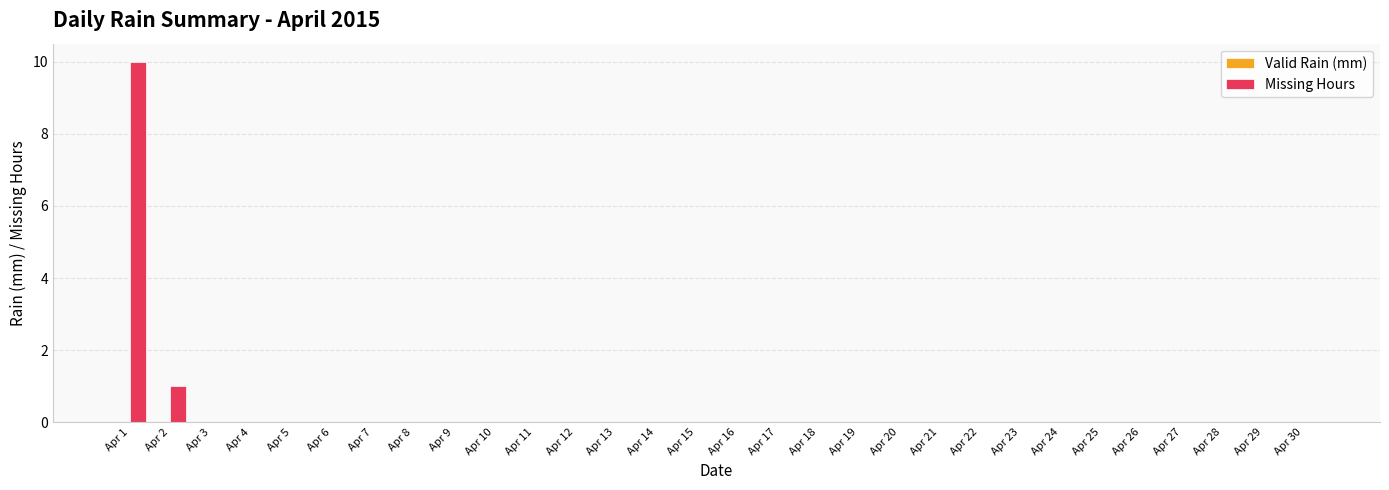

The value at Apr 14 is 7. True or false?

False